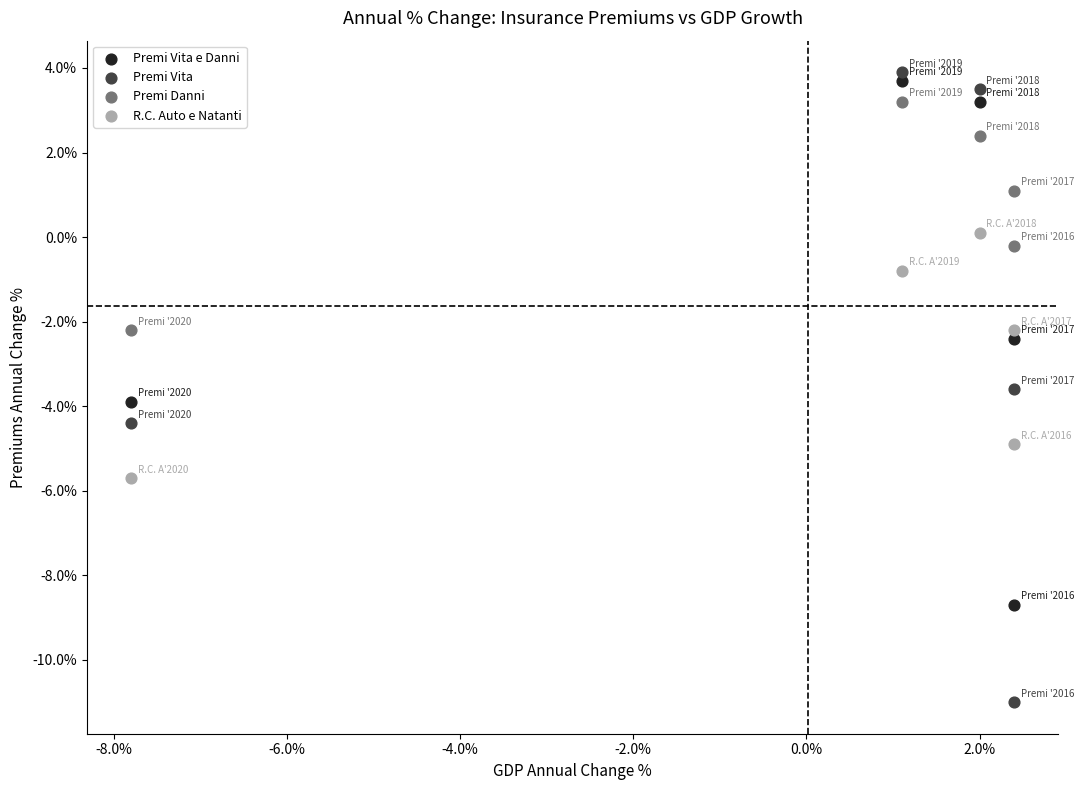

Which series reaches the maximum Y coordinate?

Premi Vita